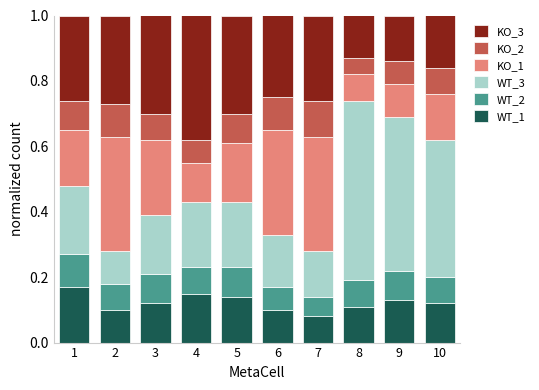

Is it true that WT_1 equals 0.2 at 1?

True